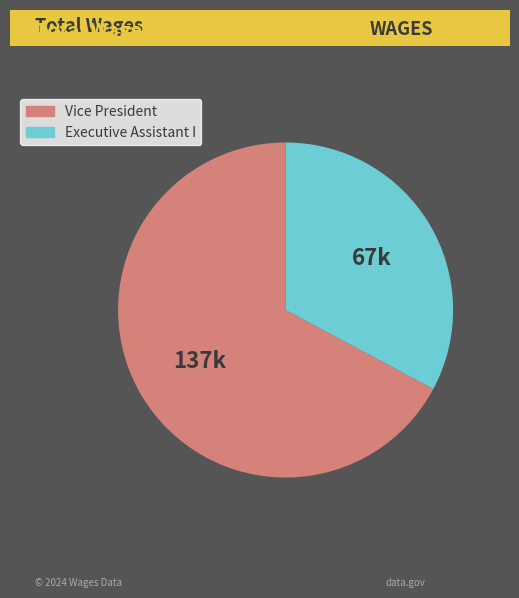

Rank the categories by value from highest to lowest.

Vice President, Executive Assistant I